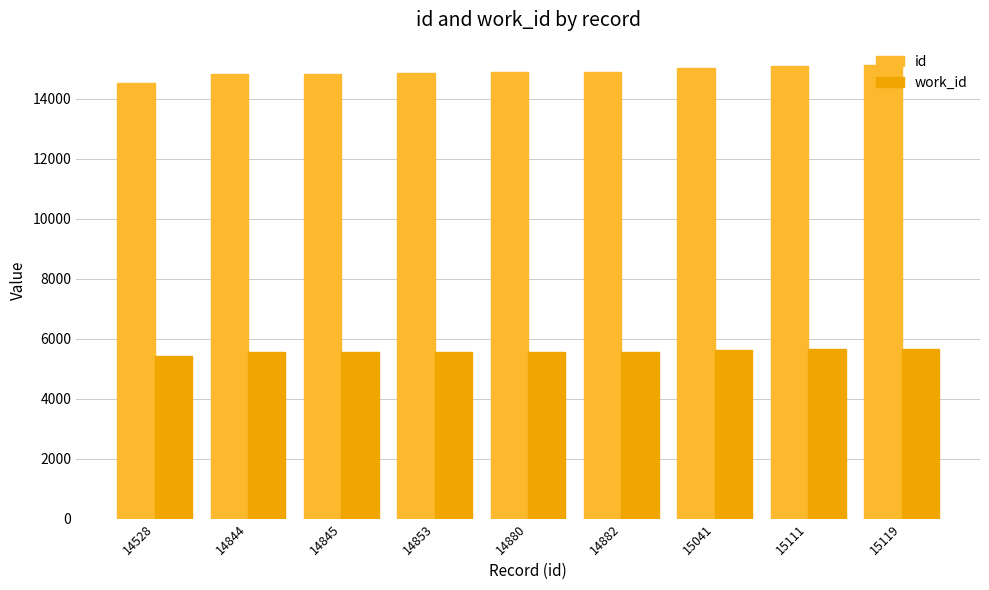

At how many categories does at least one series exceed 7762?

9